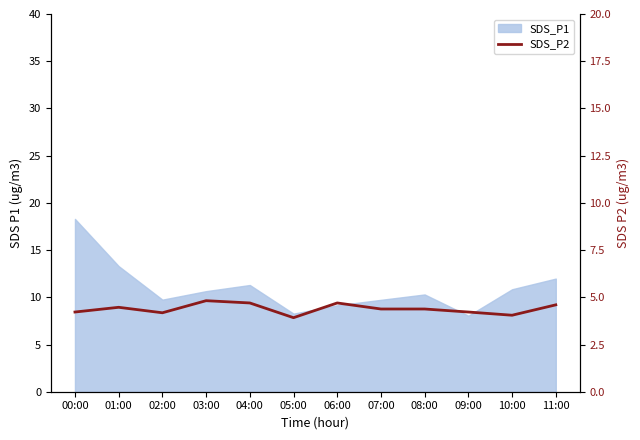

What position from the left is 10:00?

11